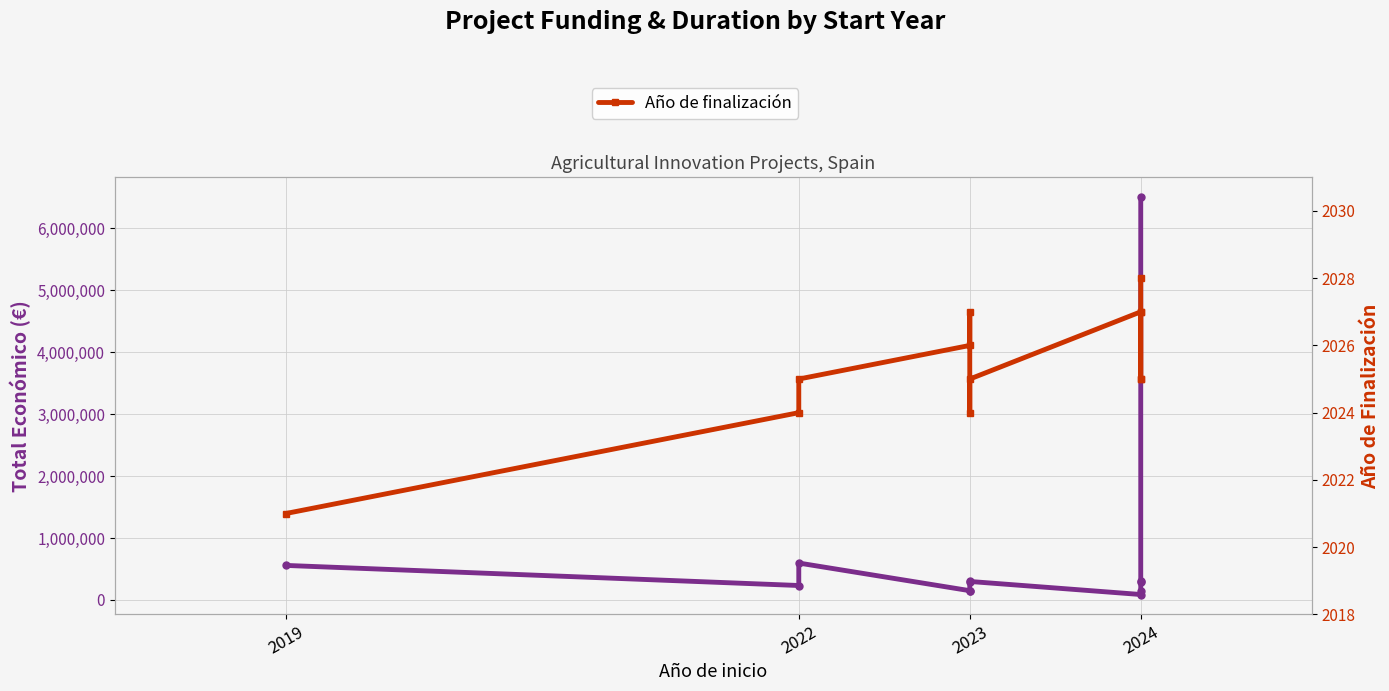

What is the greatest value displayed?

6504027